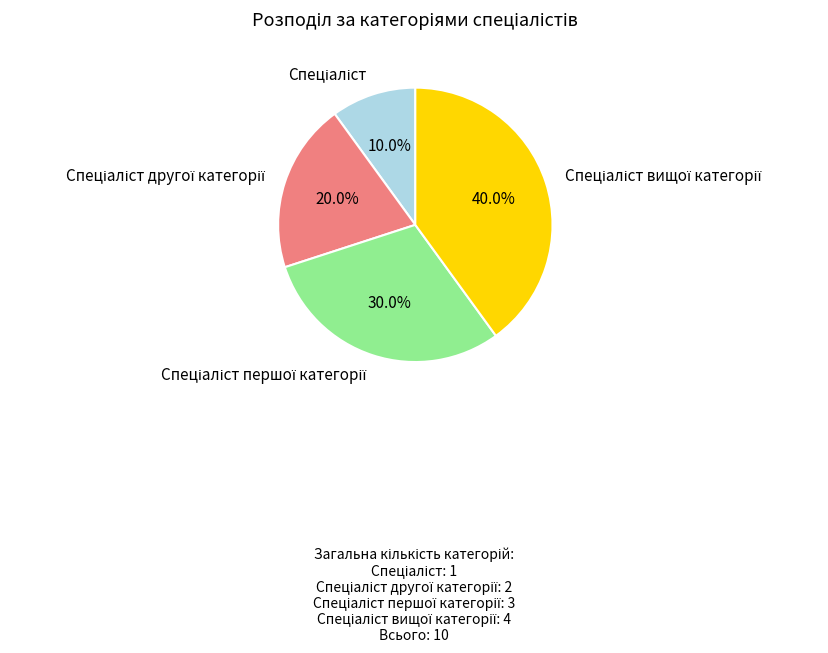

Is there a majority slice in this chart?

No